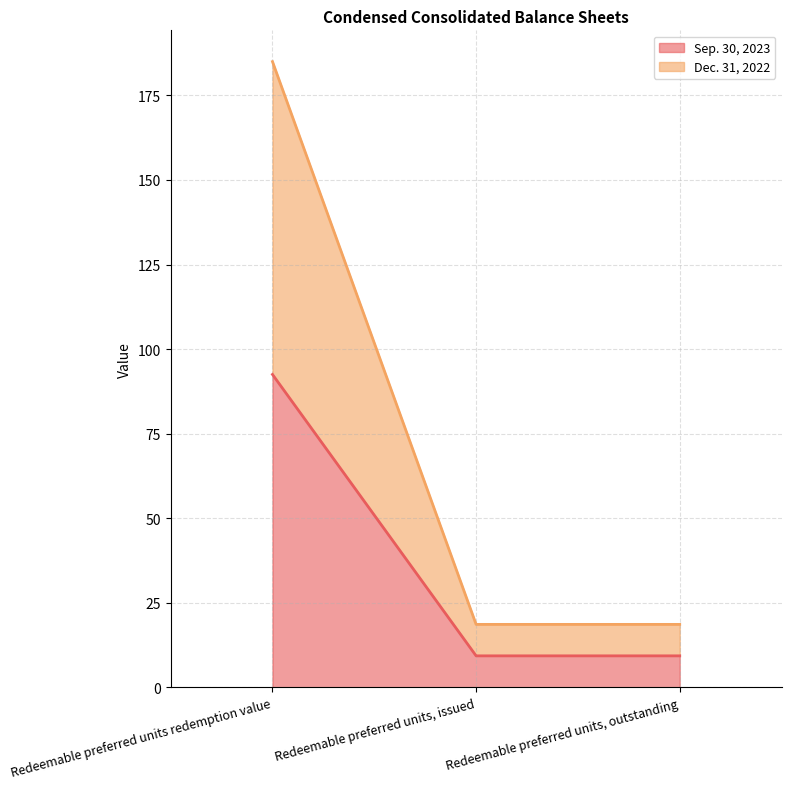

True or false: Dec. 31, 2022 has a value of 5.4 at Redeemable preferred units, outstanding.

False